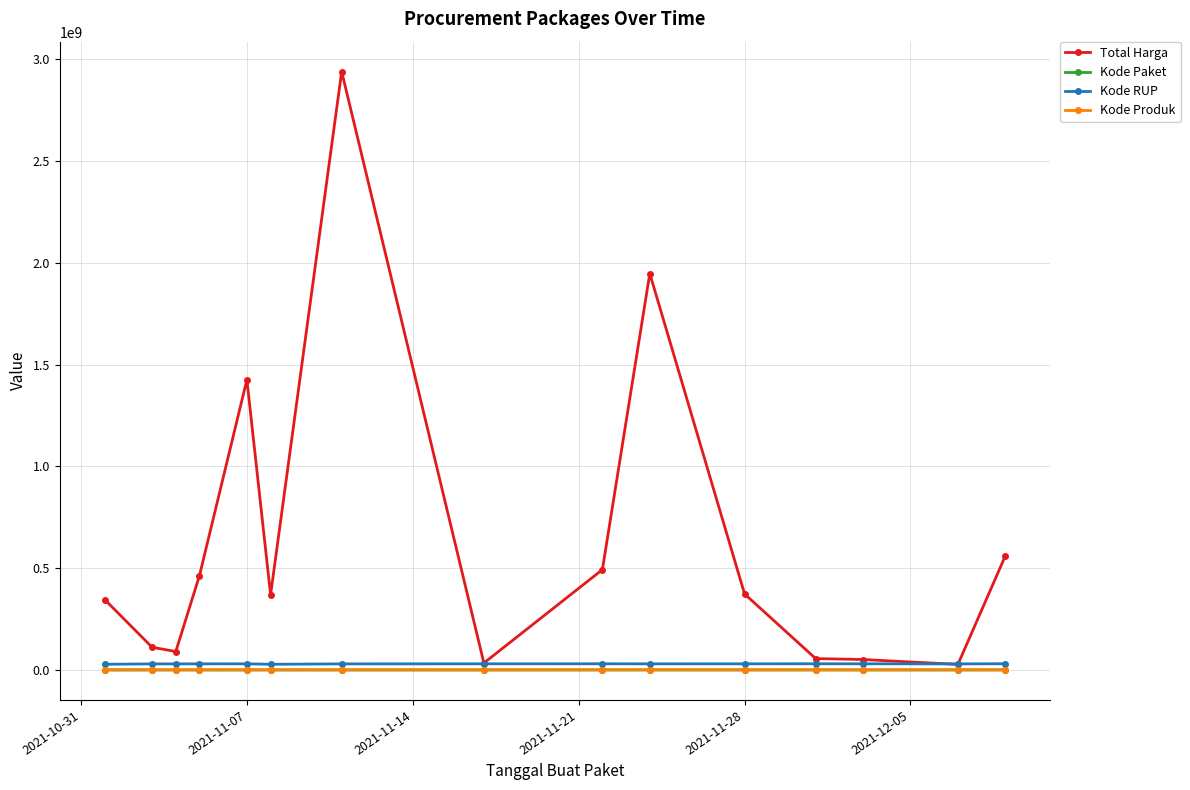

True or false: Kode Paket and Total Harga intersect in this chart.

False